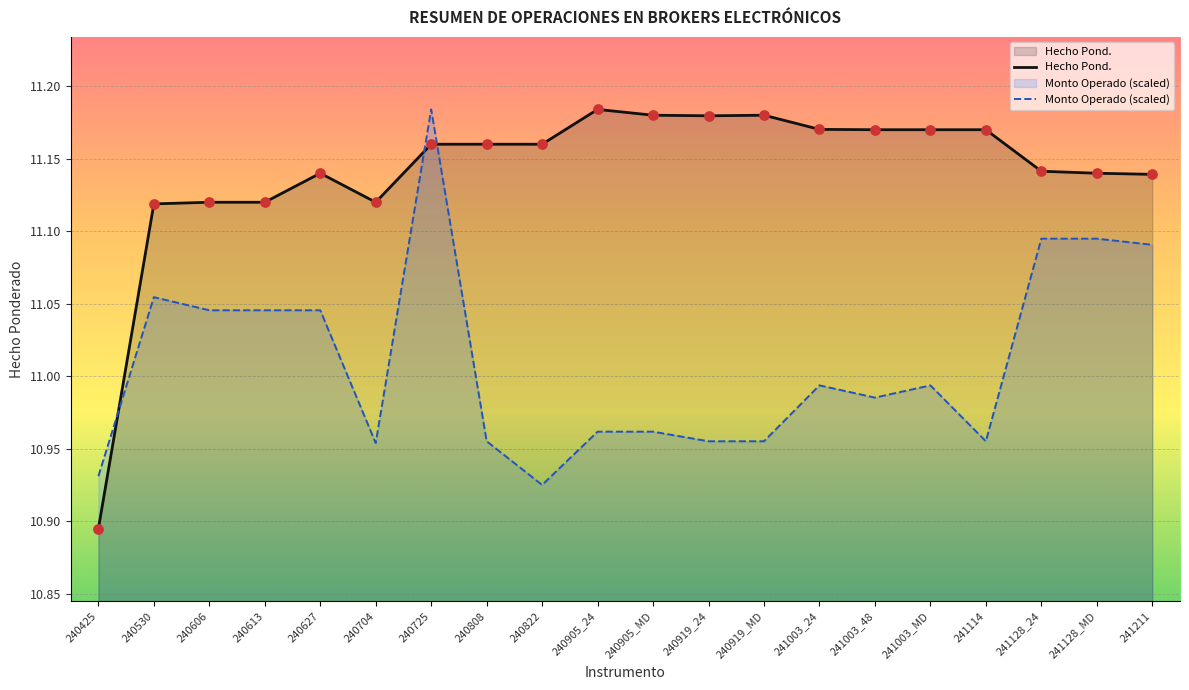

Which series contains the lowest Y value?

Hecho Pond.